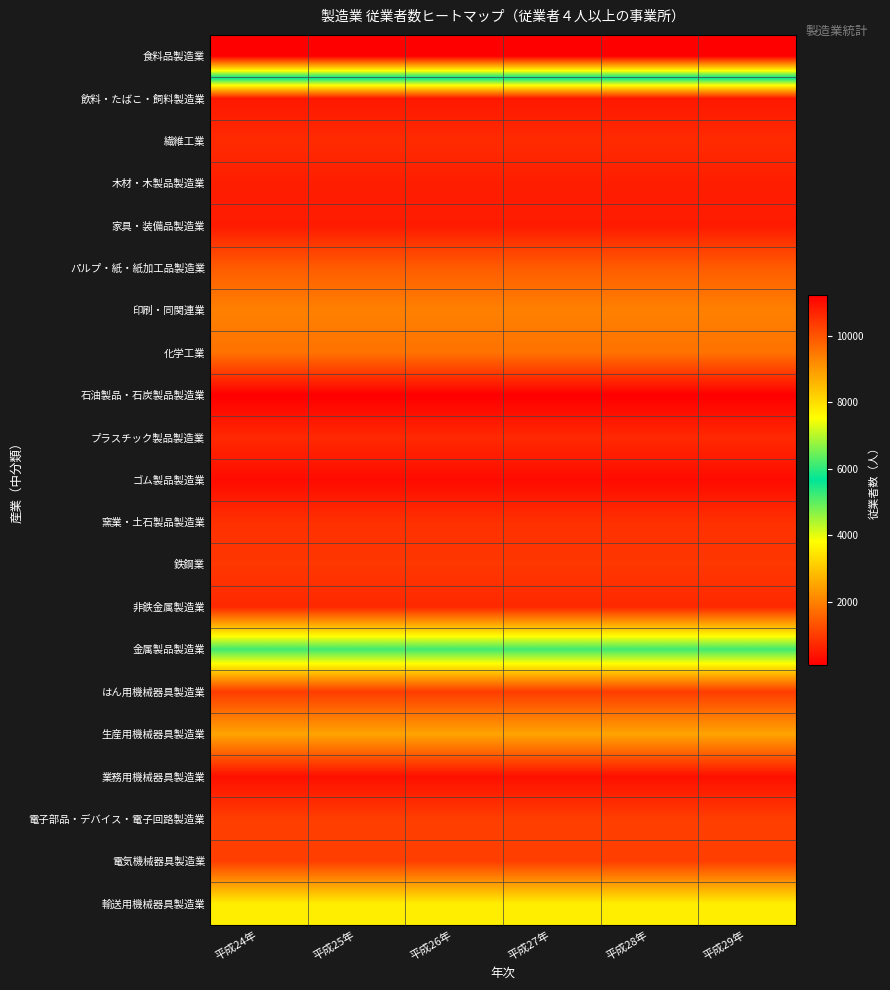

At which category is the sum across all series the highest?

平成24年